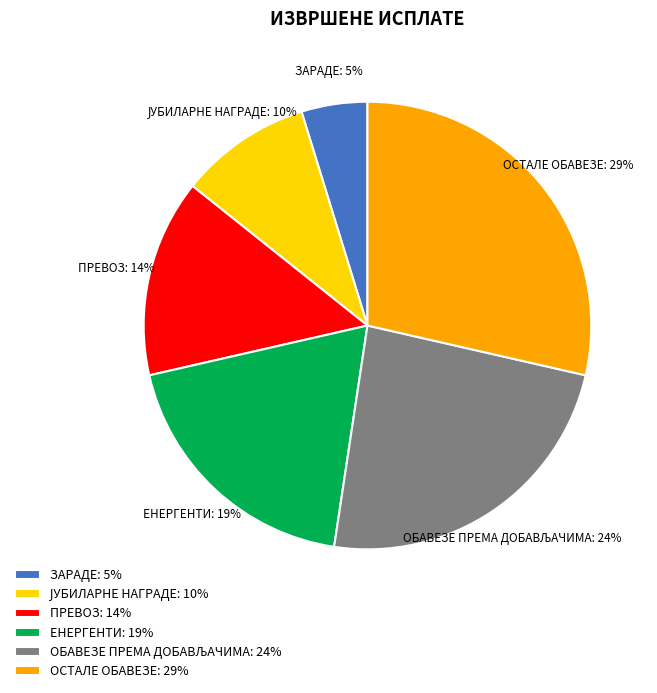

Count the number of slices in the pie.

6